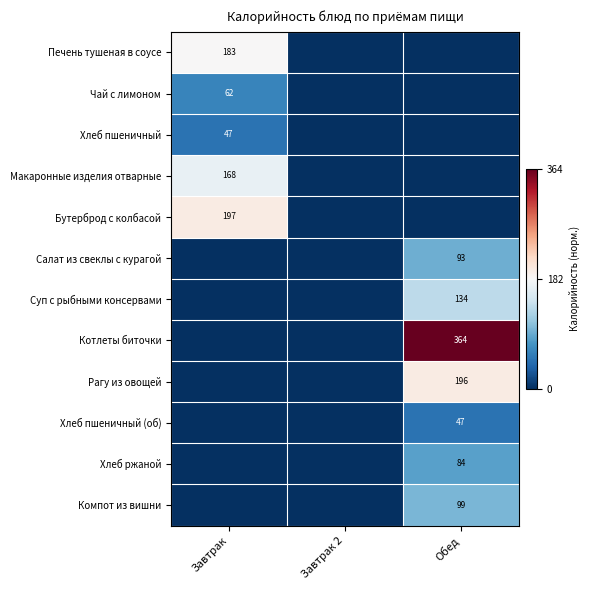

True or false: Хлеб пшеничный (об) has a value of 47 at Обед.

True